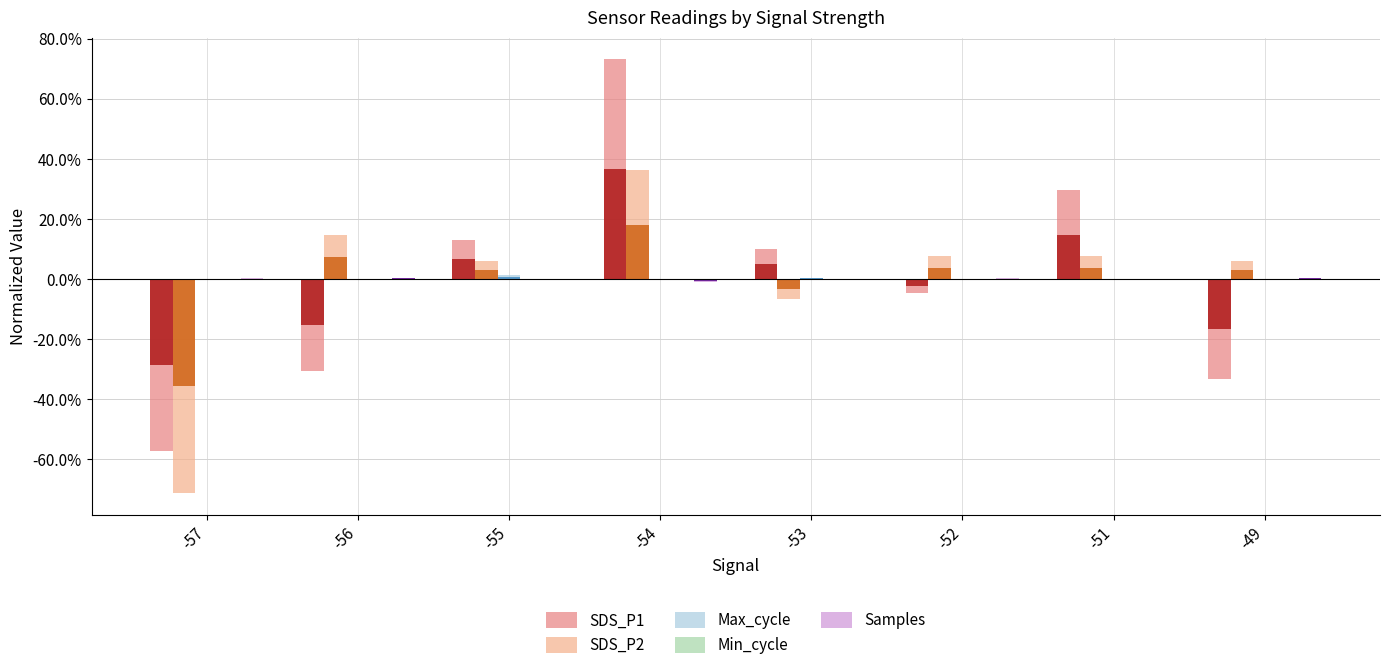

How many bars are there in each group?

5